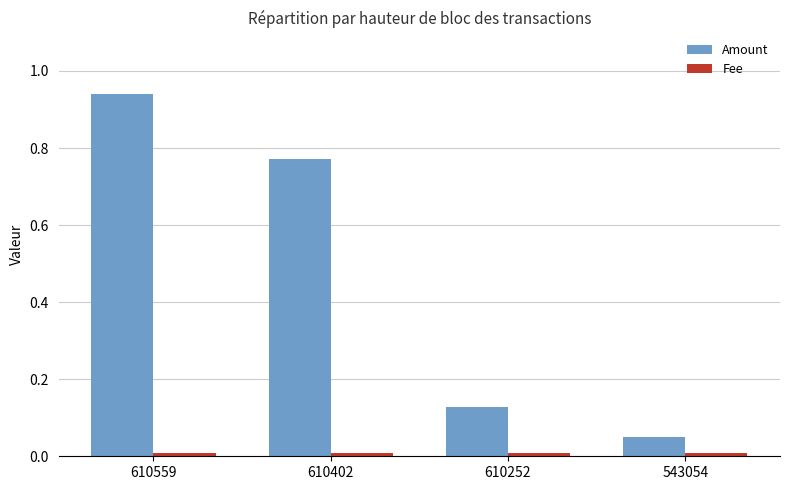

Which series has the widest spread of values?

Amount